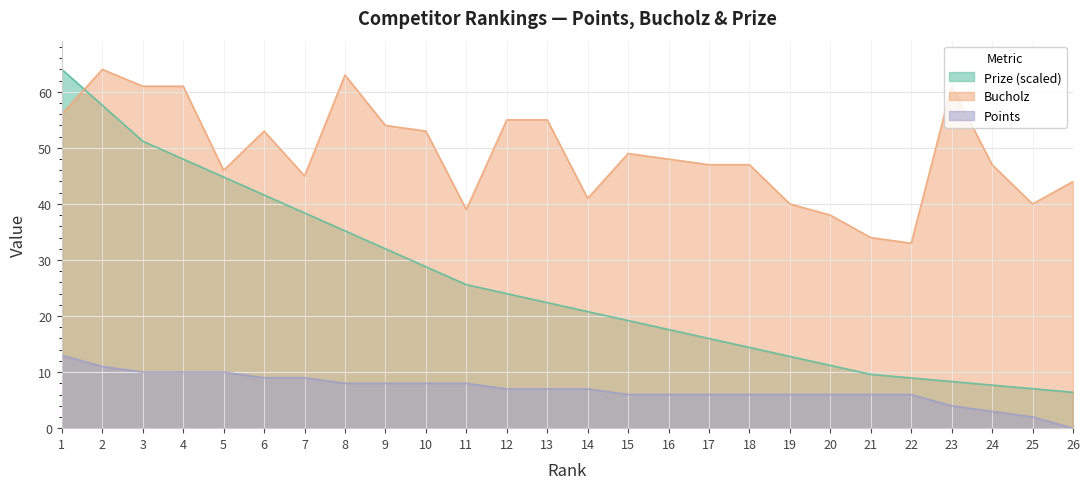

Which label corresponds to the smallest value in the chart?

26